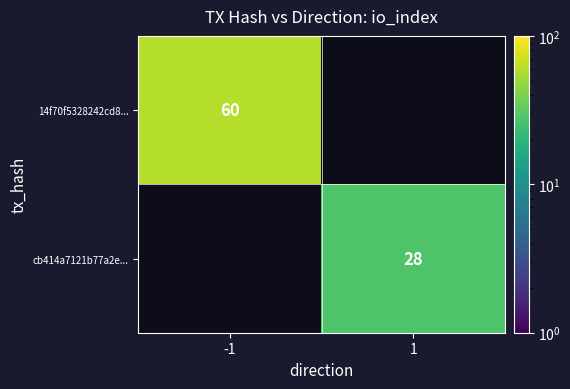

How many categories are shown in the chart?

2